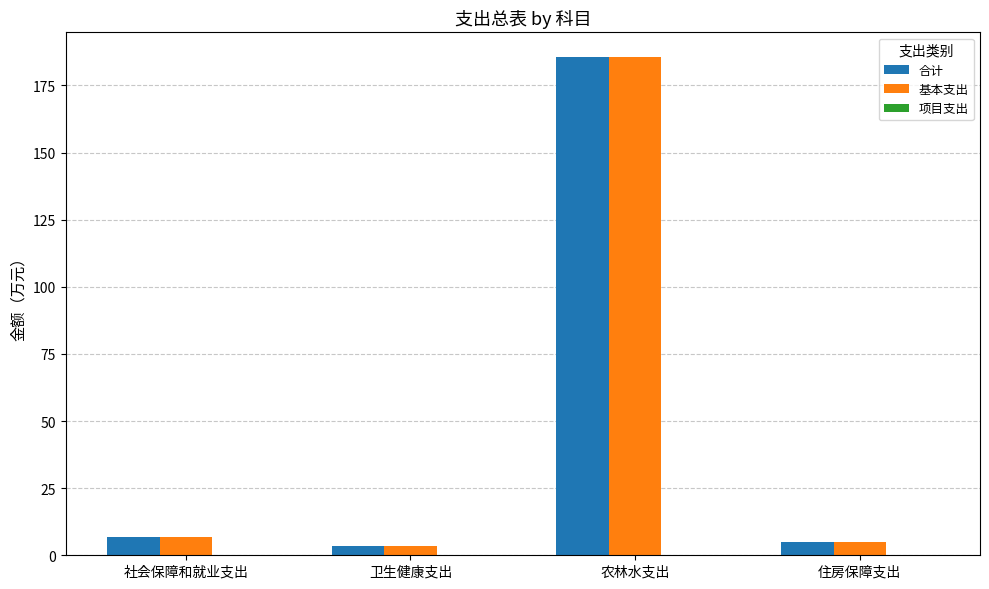

What is the label of the 2nd bar from the right?

农林水支出